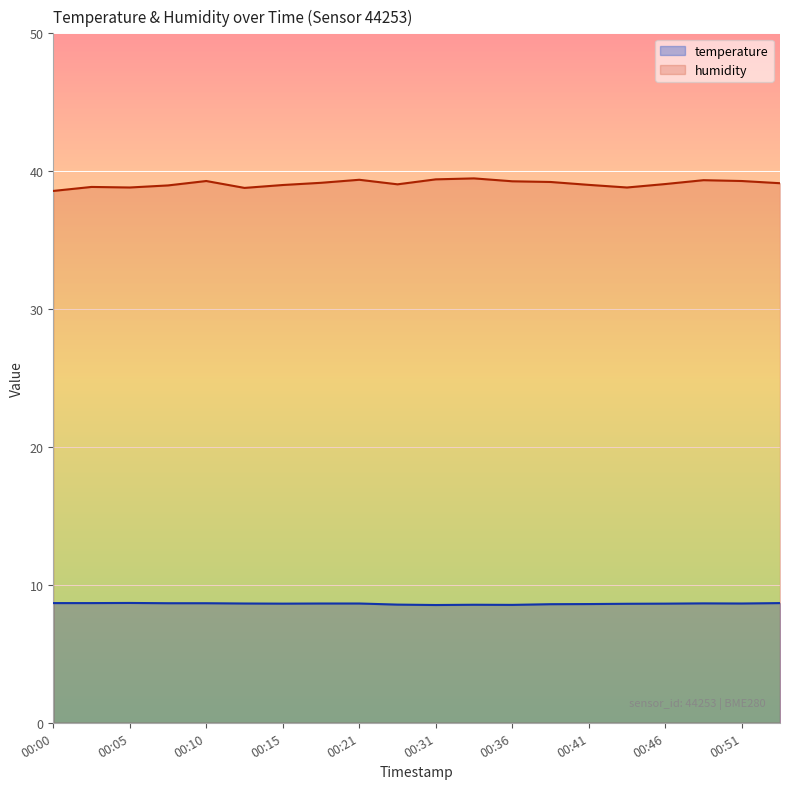

How many lines are shown in the chart?

2